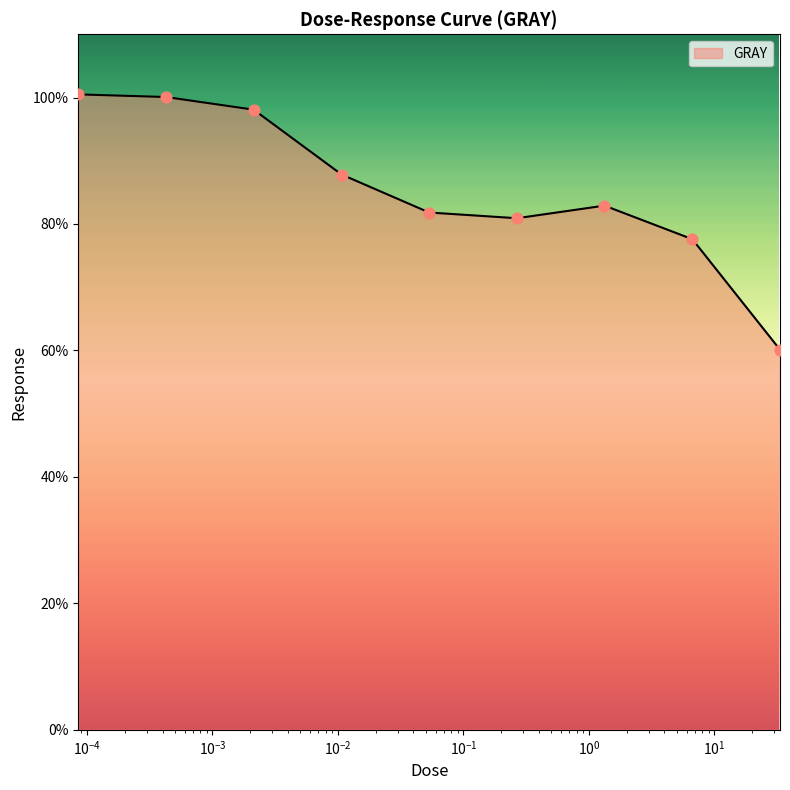

What is the maximum value shown in the chart?

100.5